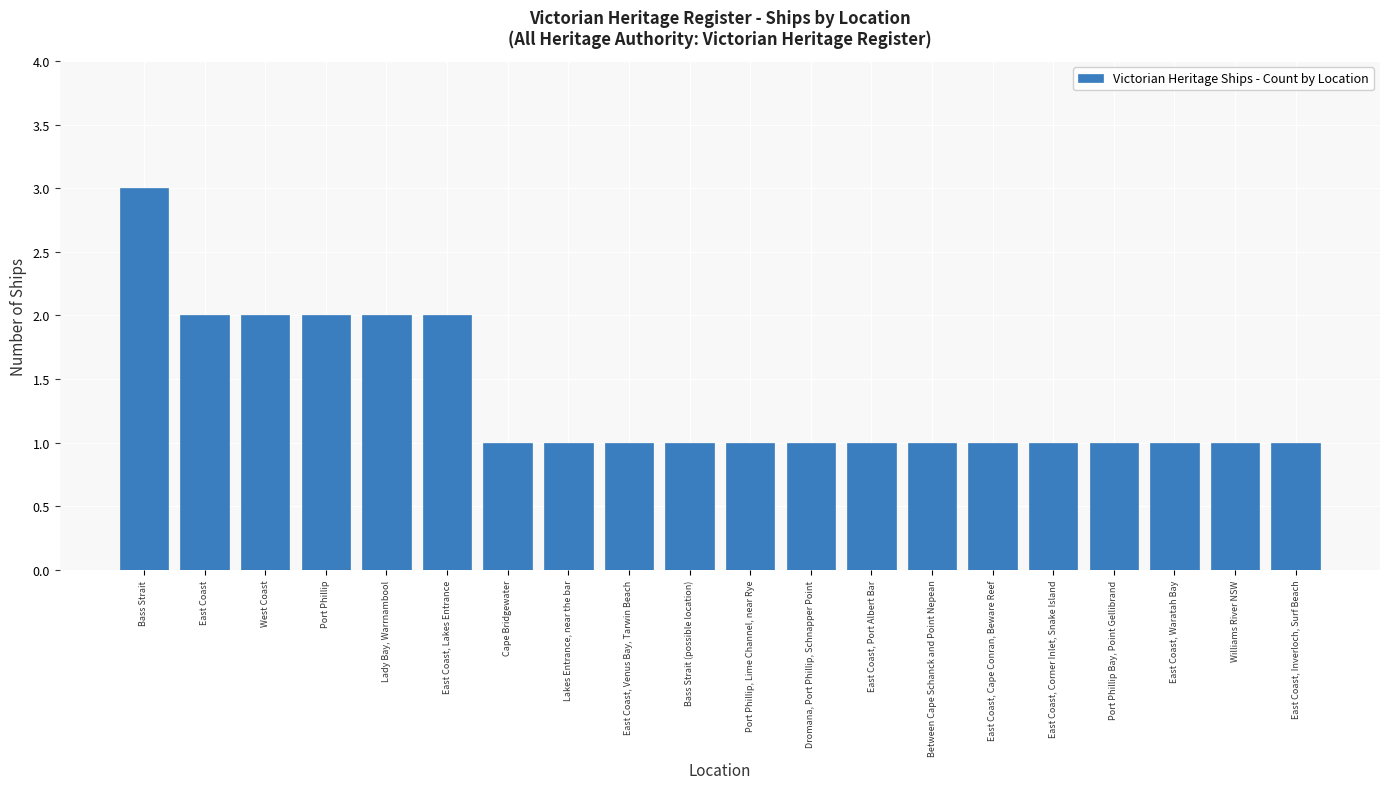

Is it true that the value at Lady Bay, Warrnambool is 0?

False